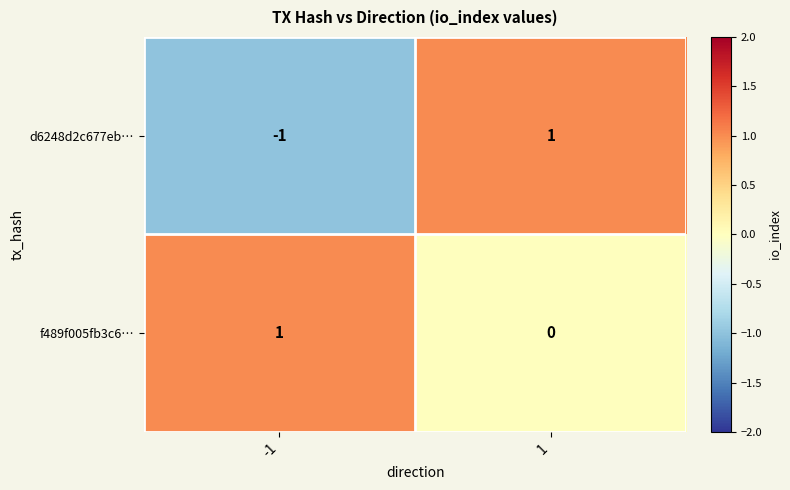

What is the maximum value shown in the chart?

1